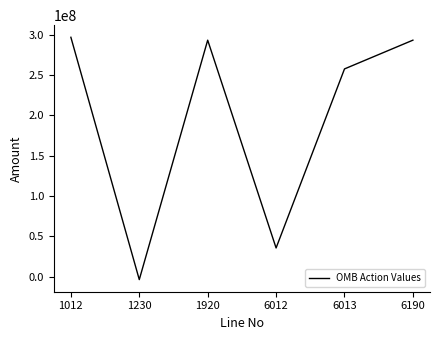

The chart shows a value of 139300408 at 6013. True or false?

False